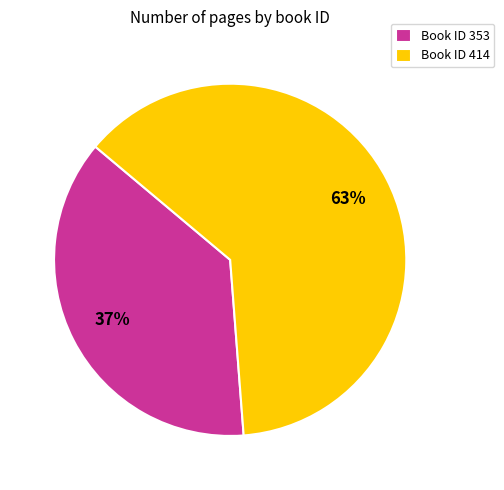

Which slice is the largest?

Book ID 414